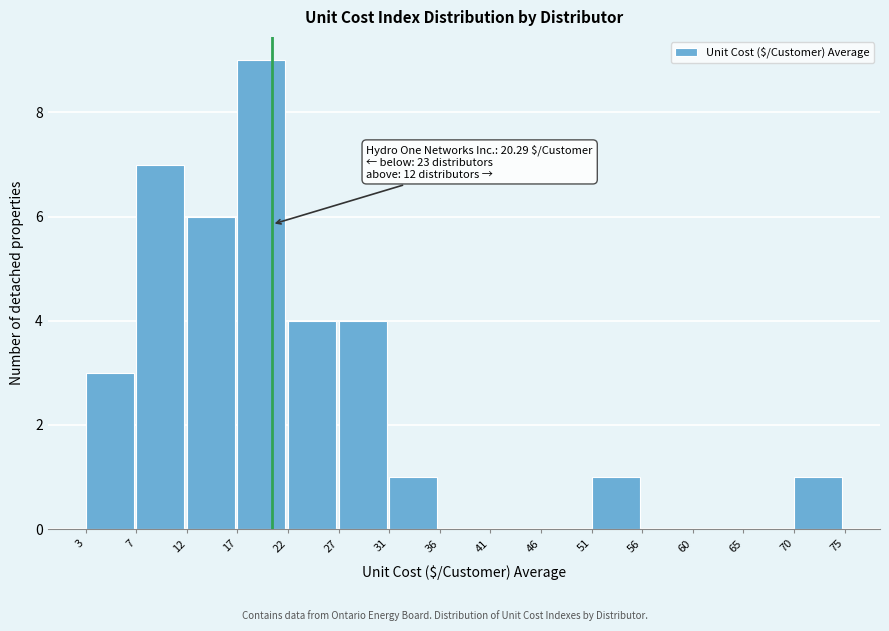

Over which range of the x-axis is the bar tallest?

17 to 22